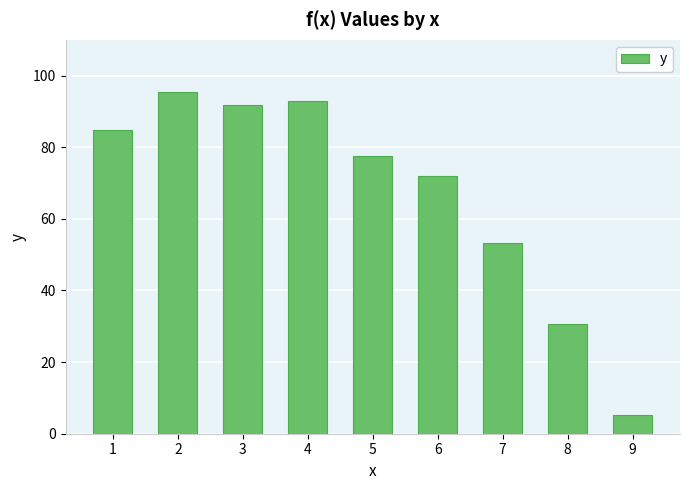

Reading left to right, extract all data points from this chart.

84.8	95.4	91.9	93.0	77.5	71.9	53.1	30.6	5.3